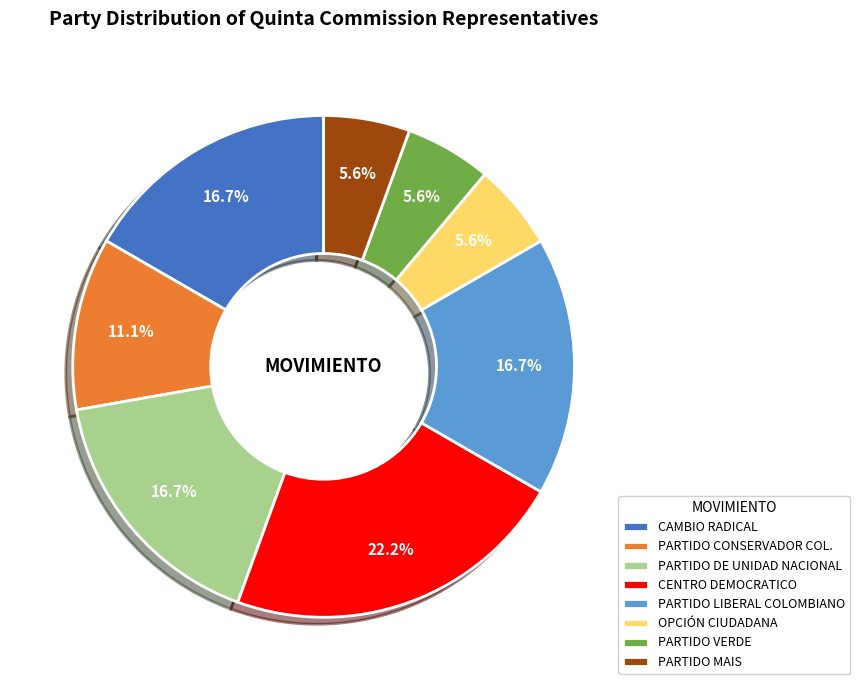

Which has a higher value, PARTIDO MAIS or CENTRO DEMOCRATICO?

CENTRO DEMOCRATICO